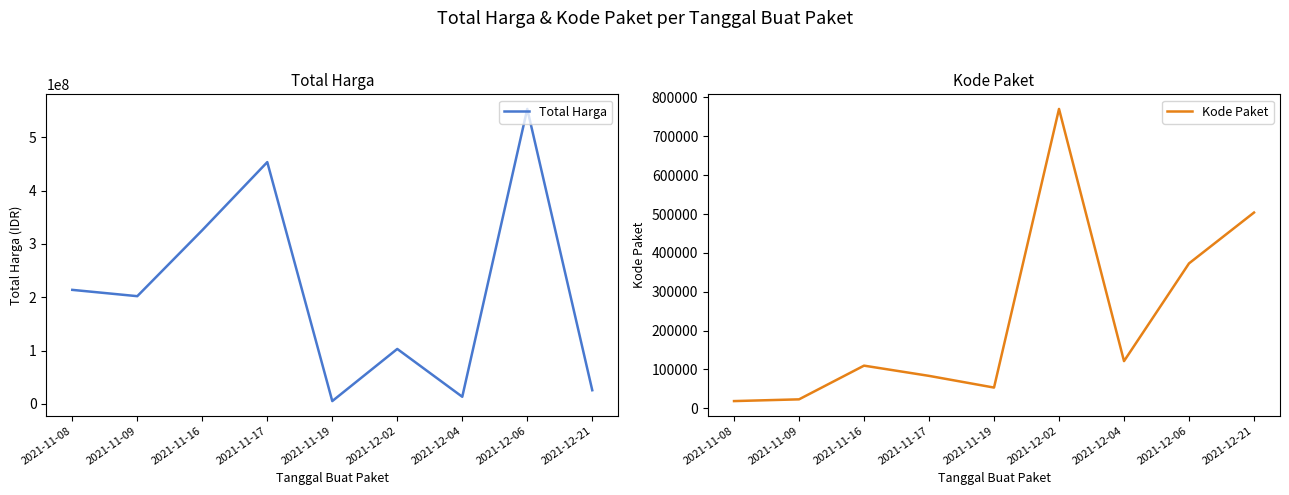

Reading right to left, what are all the values shown in this chart?

Total Harga: 2021-12-21=25648640	2021-12-06=553107700	2021-12-04=13345000	2021-12-02=103040877	2021-11-19=5267600	2021-11-17=453400000	2021-11-16=325758100	2021-11-09=202000000	2021-11-08=213825000
Kode Paket: 2021-12-21=503905	2021-12-06=373036	2021-12-04=121569	2021-12-02=770536	2021-11-19=53465	2021-11-17=83587	2021-11-16=109906	2021-11-09=23162	2021-11-08=18691